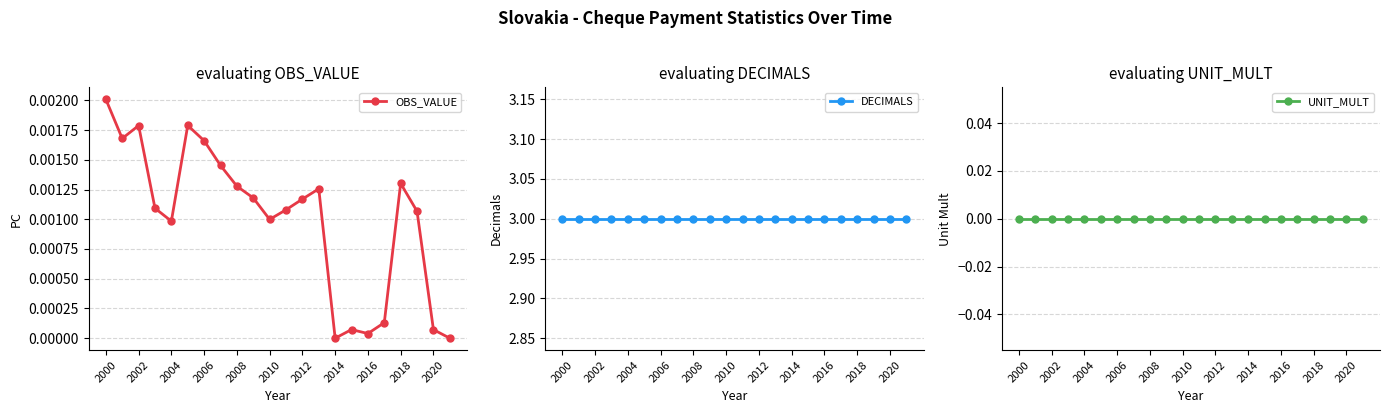

Is this an area chart (filled region under the line)?

No